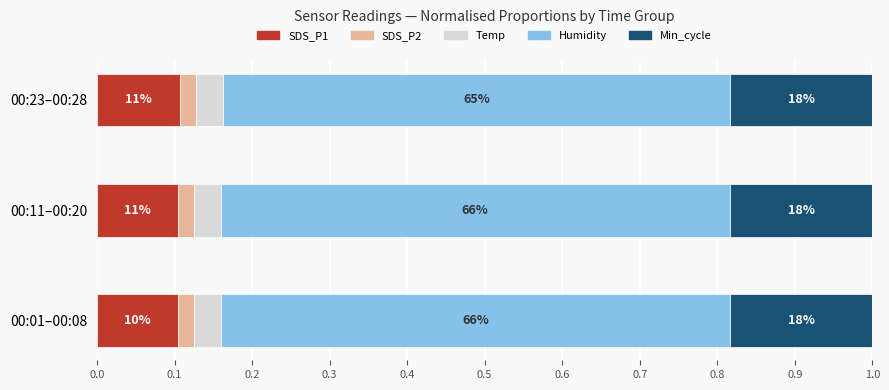

Which series has the largest total across all categories?

Humidity